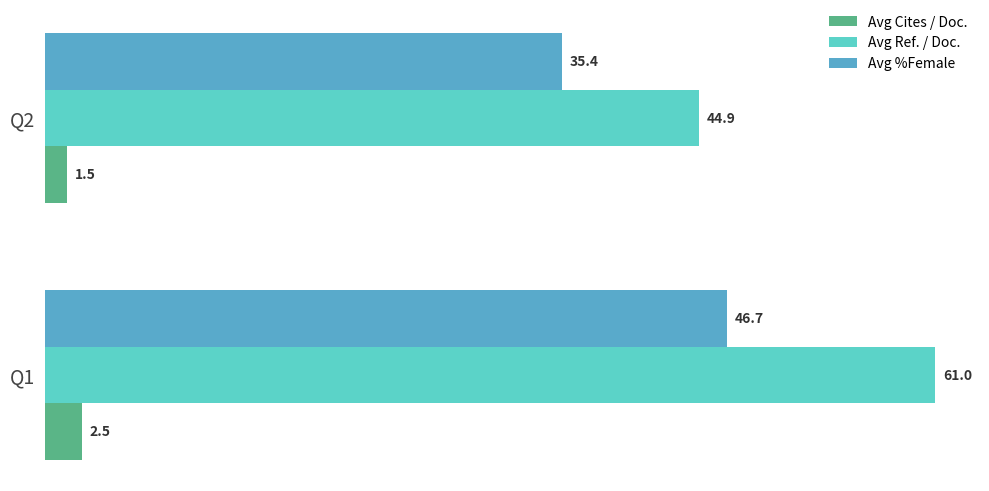

Rank the series by their average value, from lowest to highest.

Avg Cites / Doc., Avg %Female, Avg Ref. / Doc.